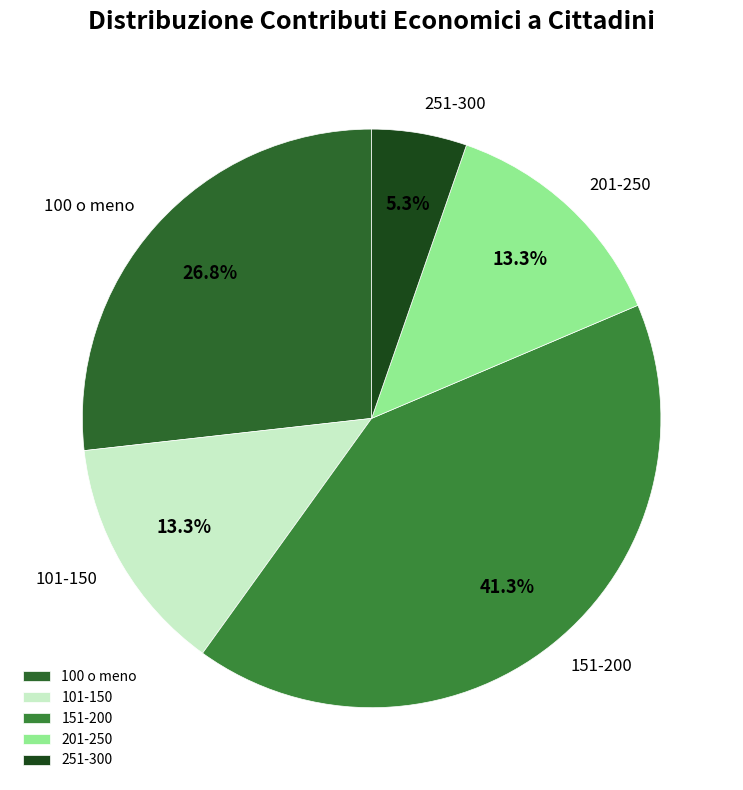

Approximately how many times larger is the value at 151-200 compared to 101-150?

3.1